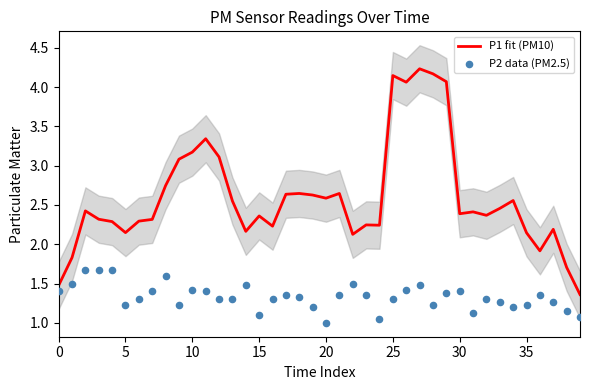

Which series has the largest total across all categories?

P1 fit (PM10)